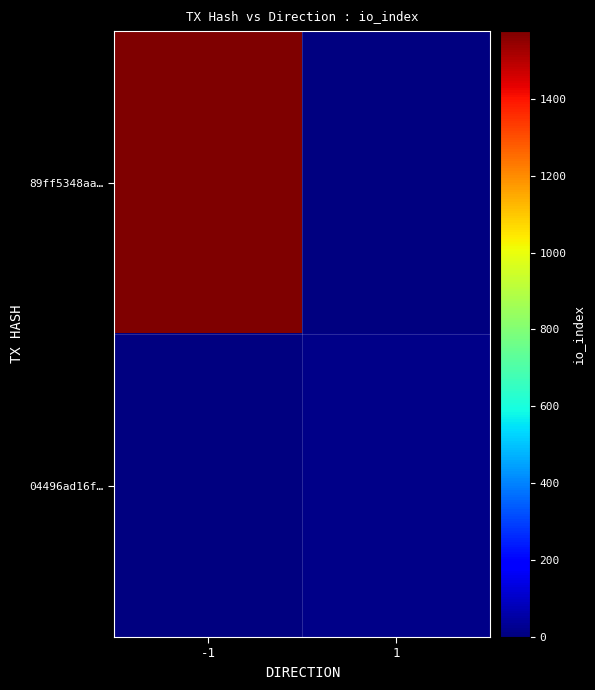

Which category has the highest value across all series?

-1